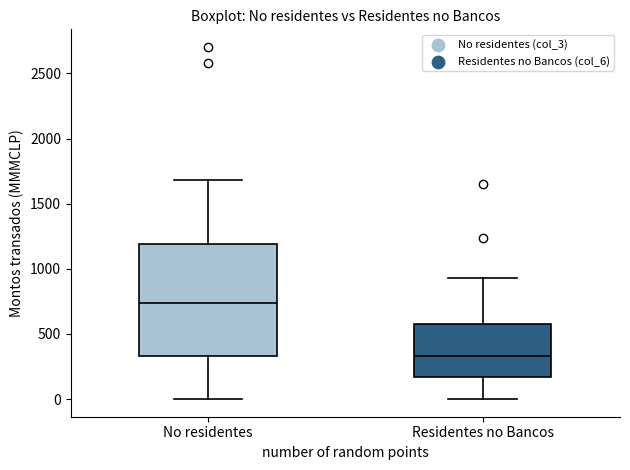

Which box has the highest median line?

No residentes